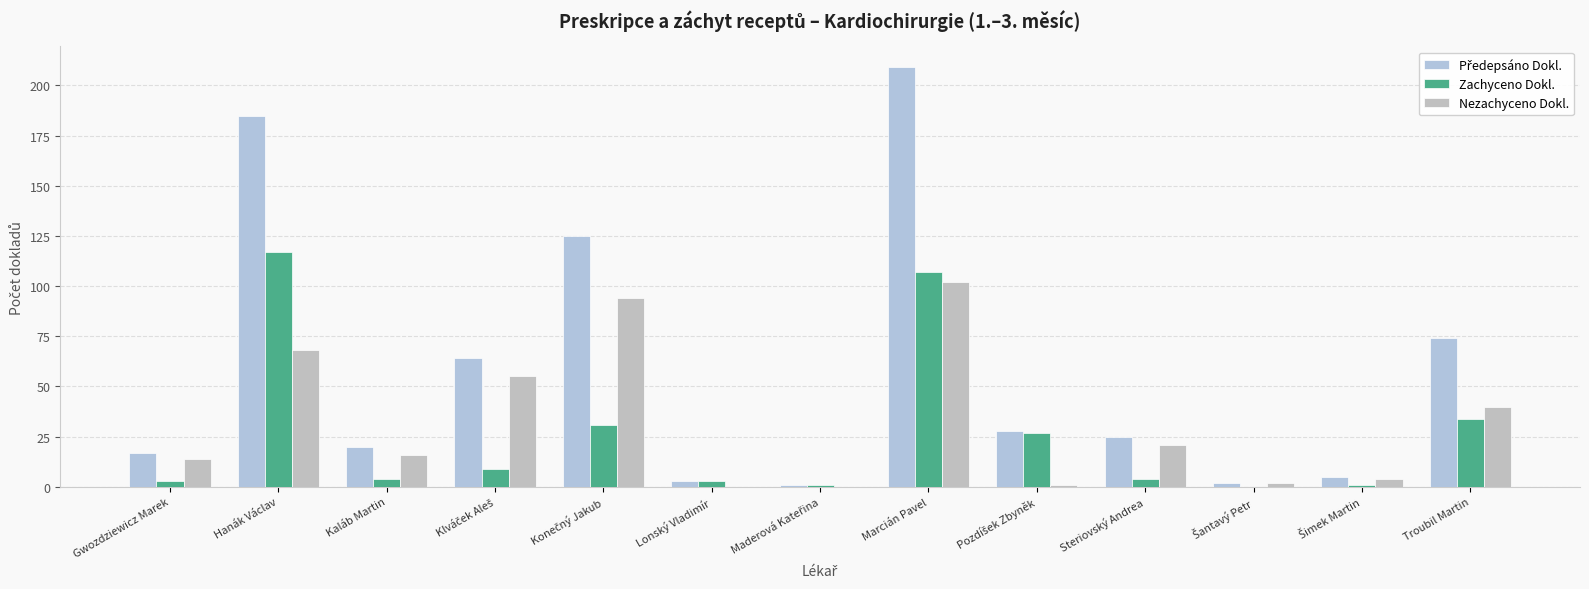

How many distinct data groups are displayed?

3